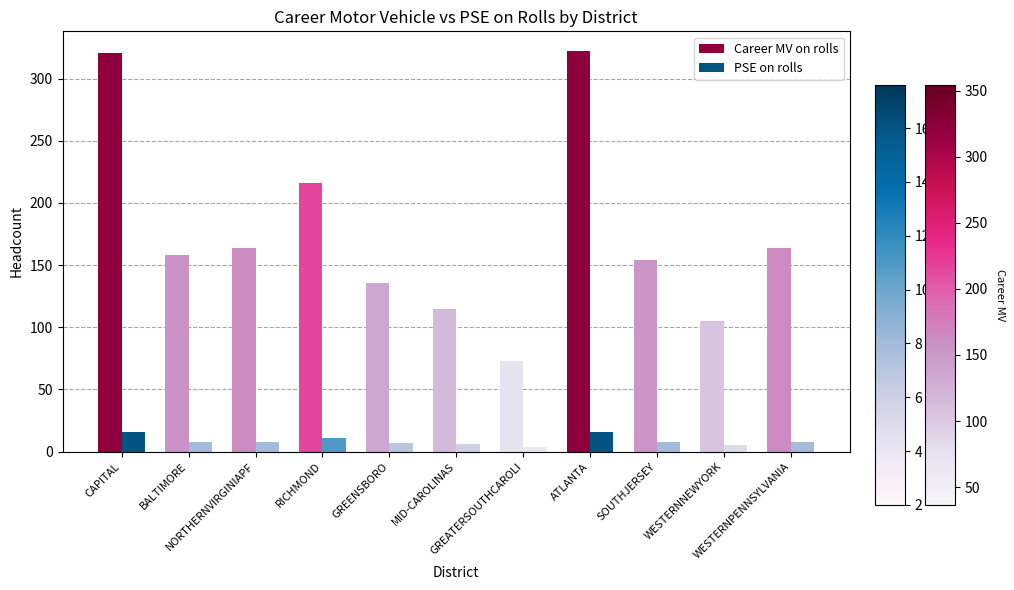

What position from the left is RICHMOND?

4